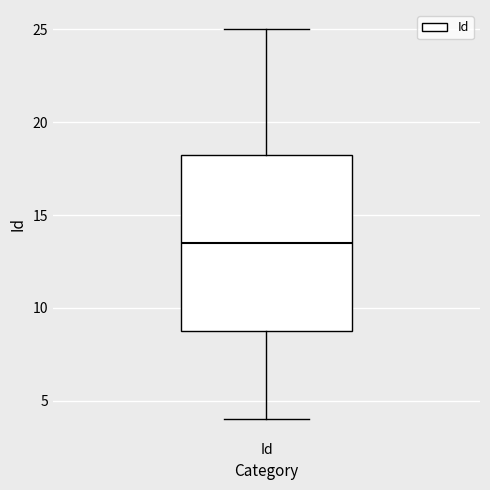

Where does the upper whisker of the box for Id end on the y-axis? The values are not printed on the chart, so give them approximately, as read against the axis.

25.0